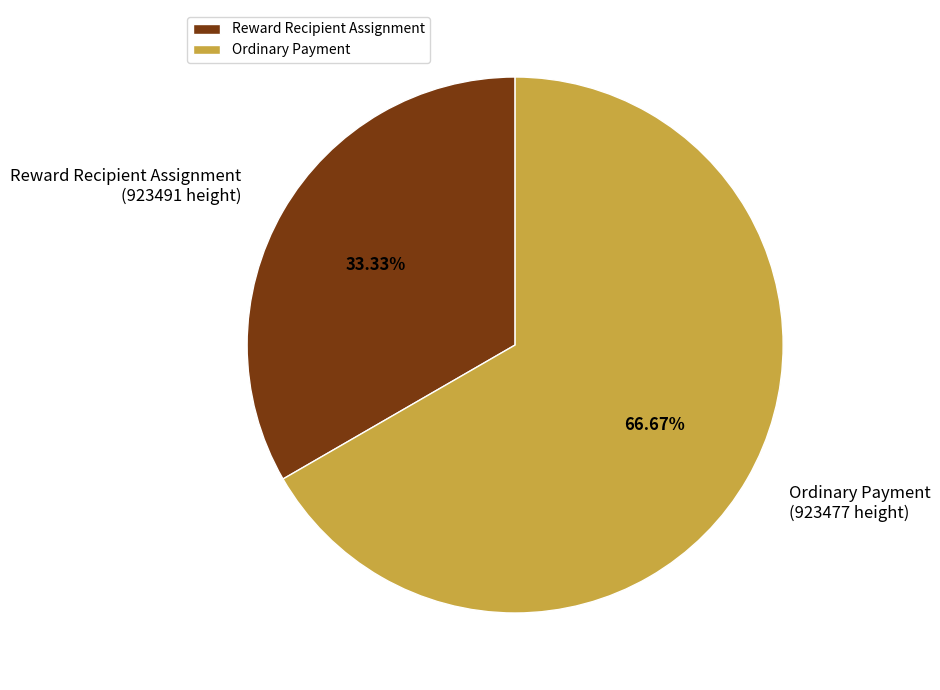

Rank the categories by value from highest to lowest.

Ordinary Payment, Reward Recipient Assignment